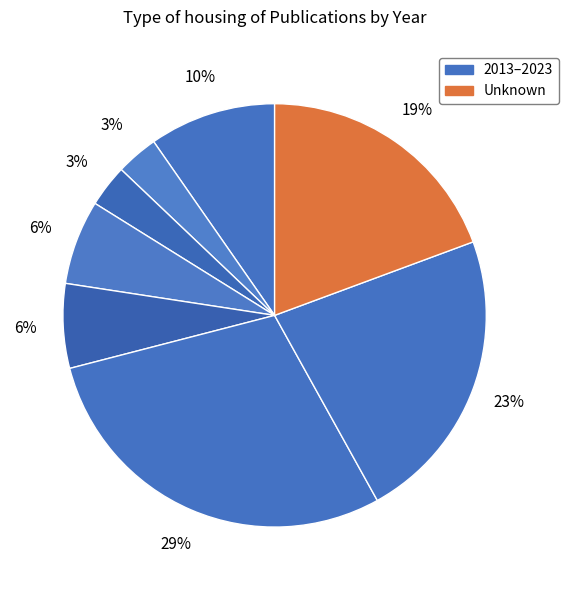

How many segments does this pie chart have?

8